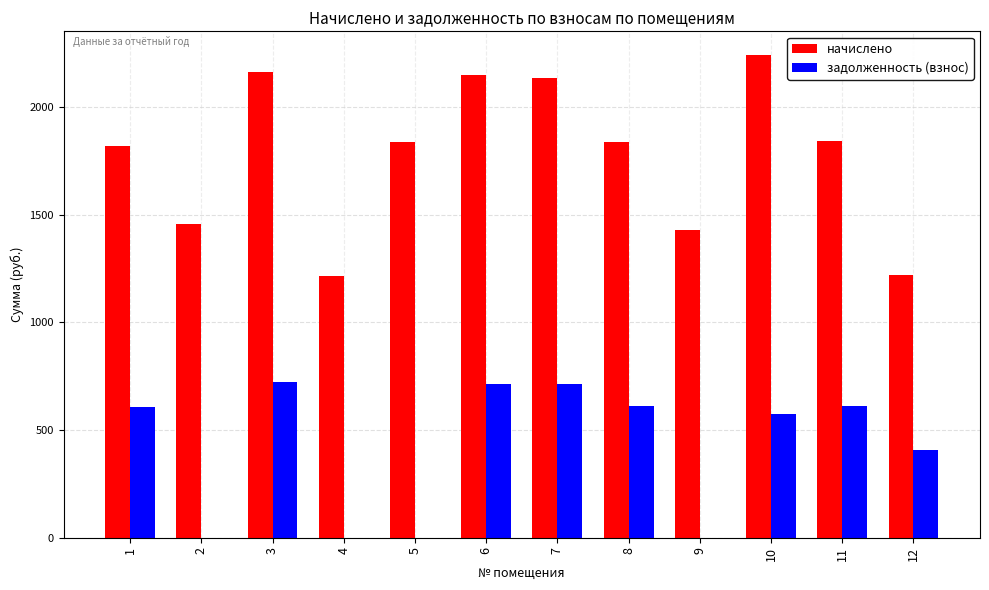

Which series changed the most between 3 and 5?

задолженность (взнос)